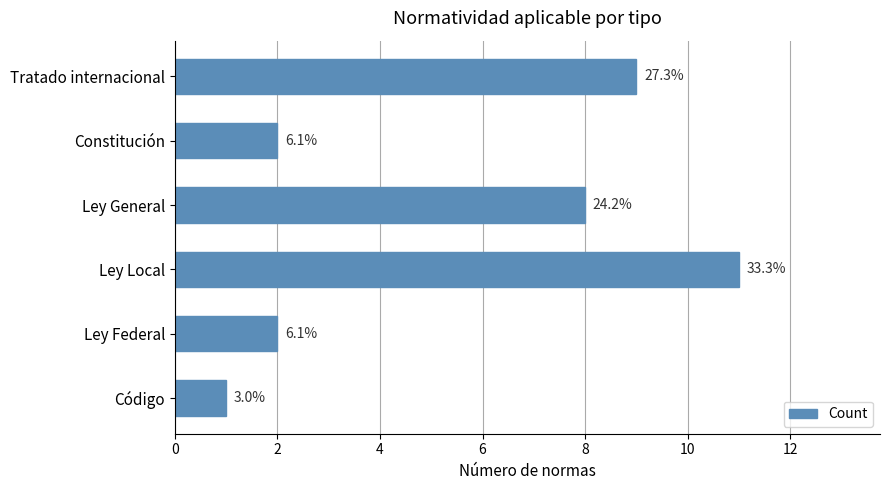

What is the smallest value displayed?

1